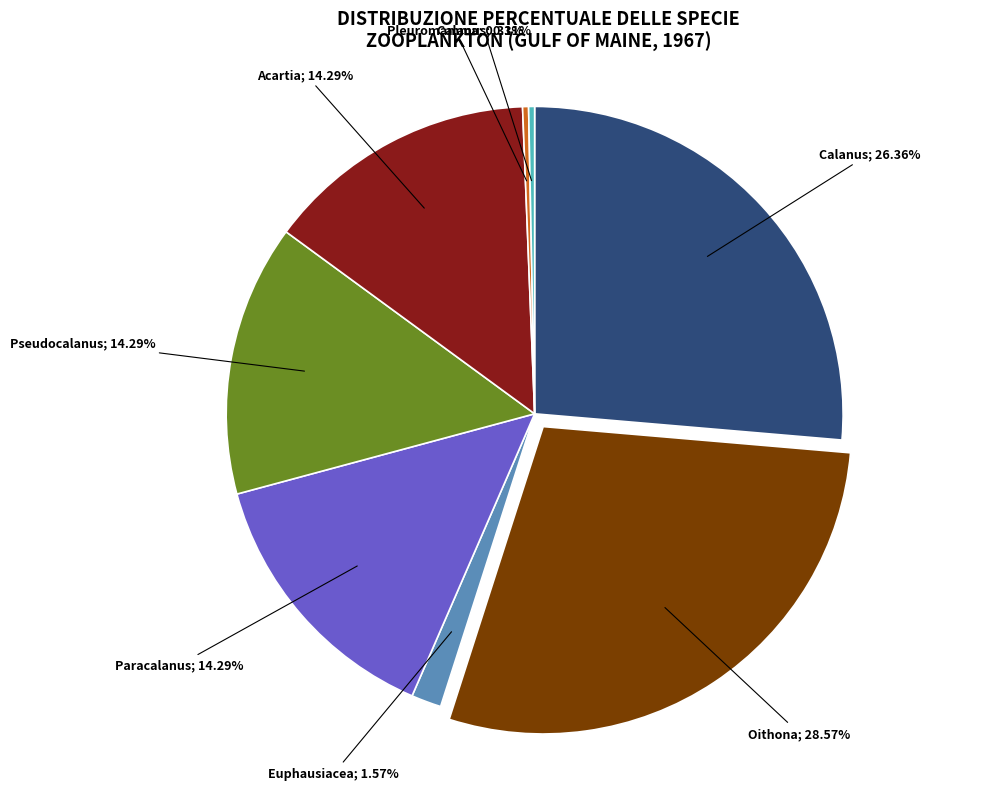

Is there a majority slice in this chart?

No